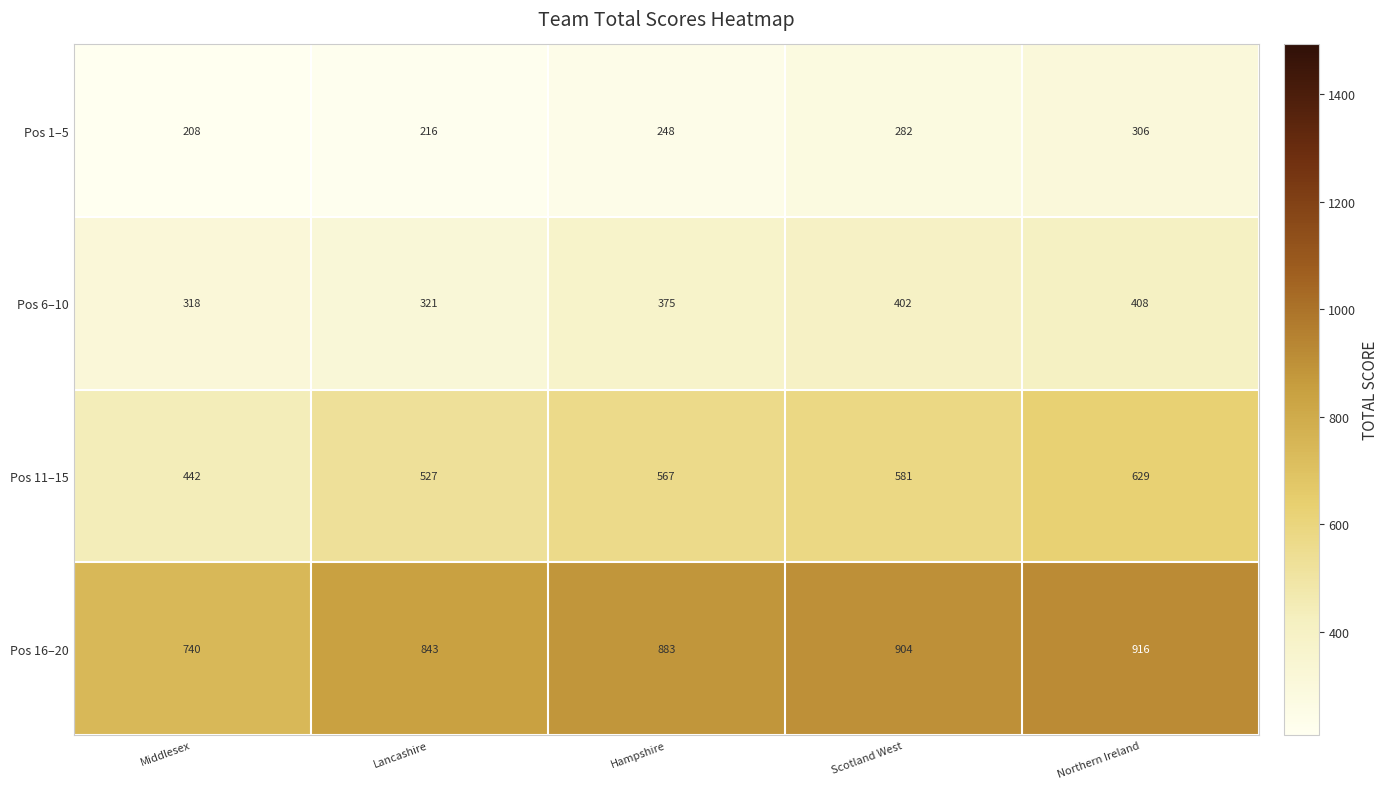

Rank the series by their maximum value, from lowest to highest.

Pos 1–5, Pos 6–10, Pos 11–15, Pos 16–20